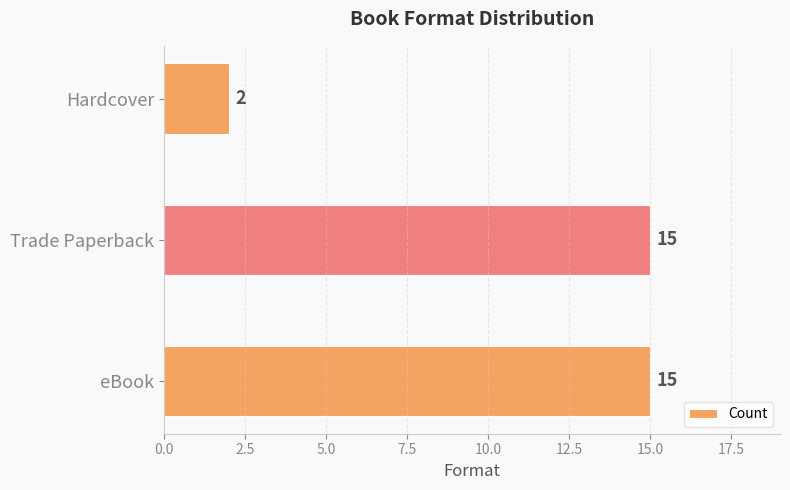

At which category does the chart reach its minimum across all series?

Hardcover